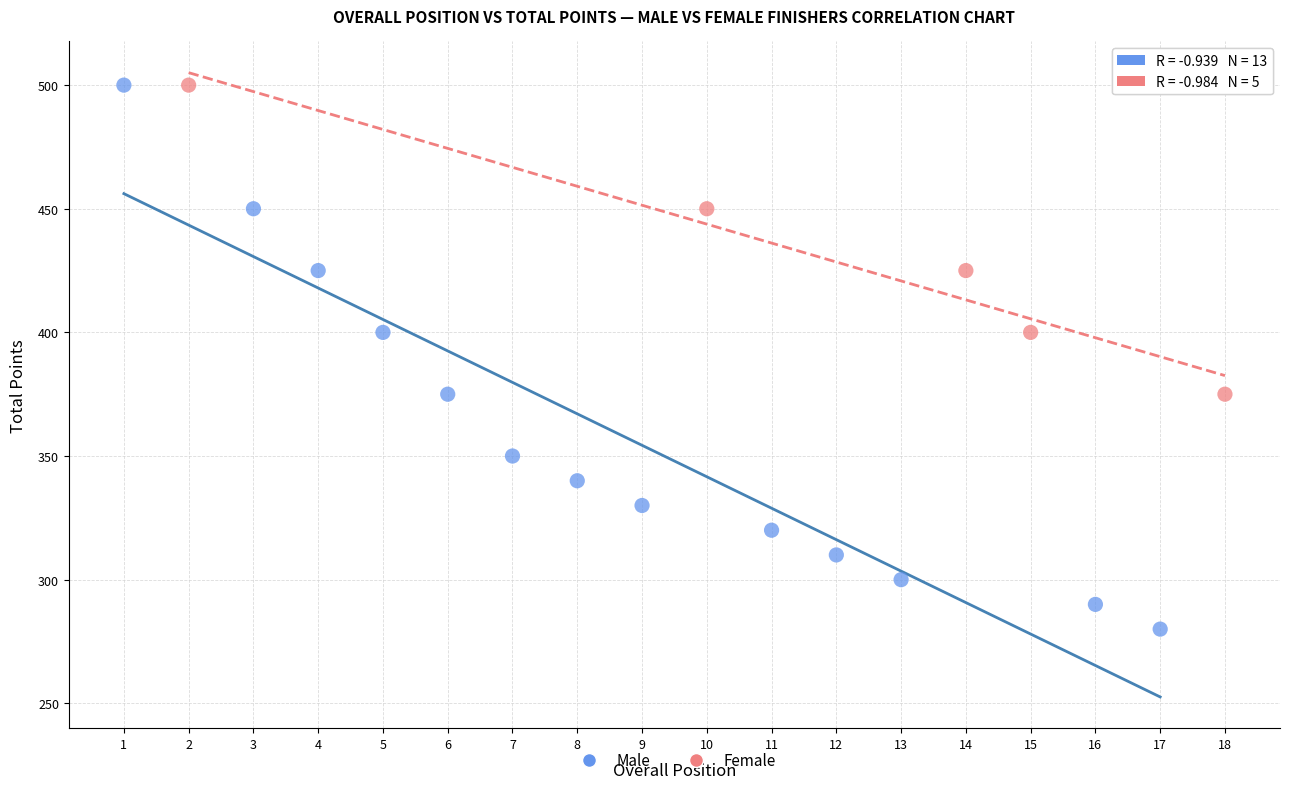

Which series reaches the minimum Y coordinate?

Male